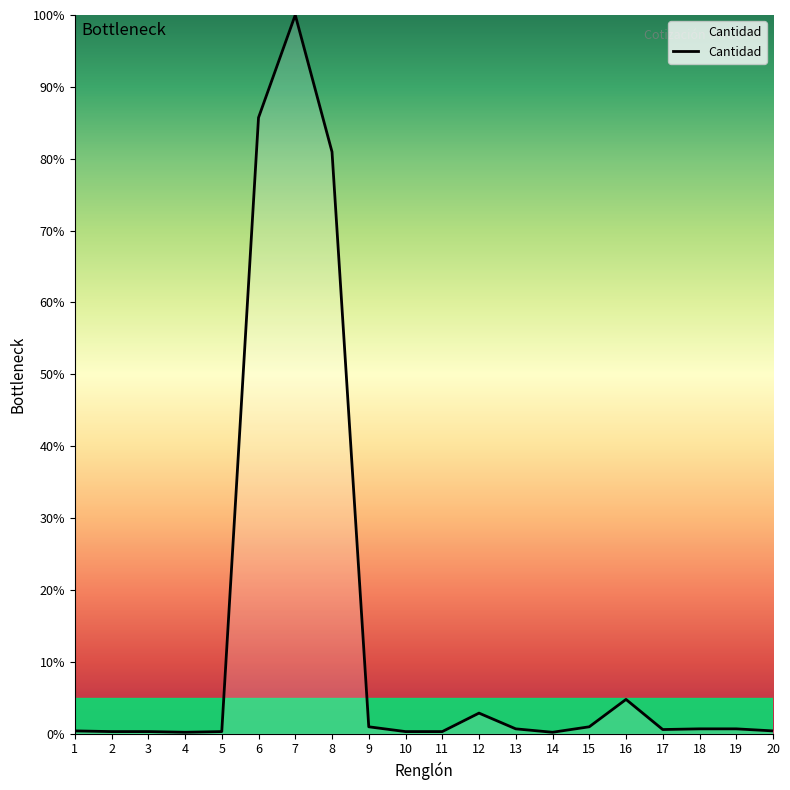

What is the difference between the maximum and minimum values?

99.8